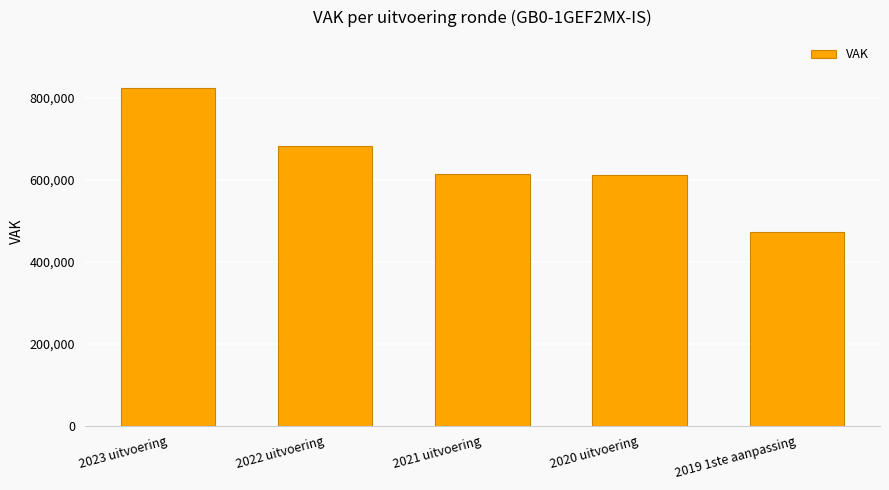

What is the label of the 5th bar from the right?

2023 uitvoering